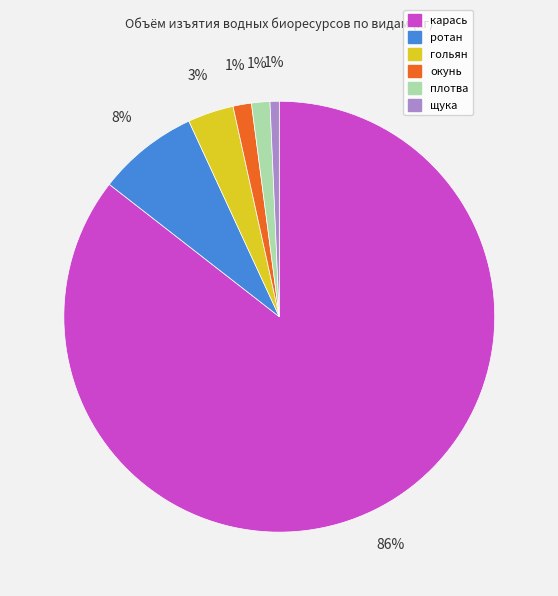

To the nearest percent, what is the average slice percentage?

17%